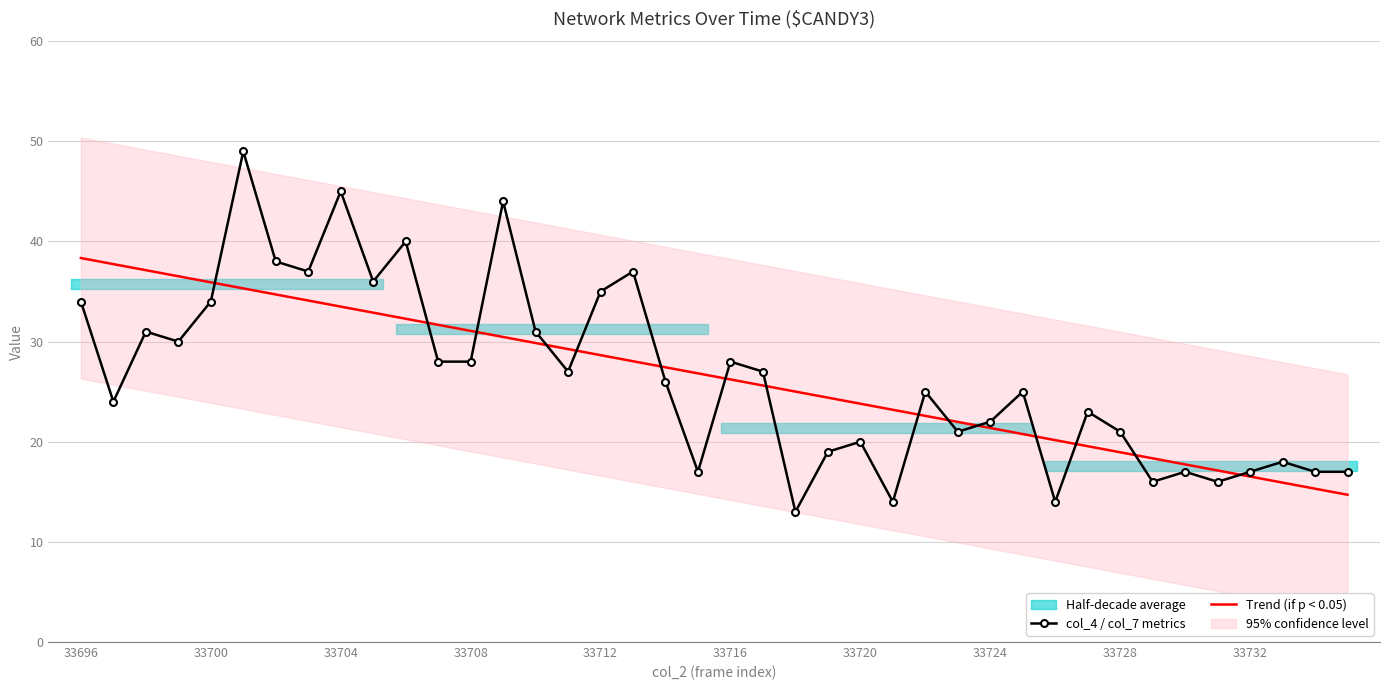

True or false: col_4 / col_7 metrics has a value of 35.0 at 33712.

True